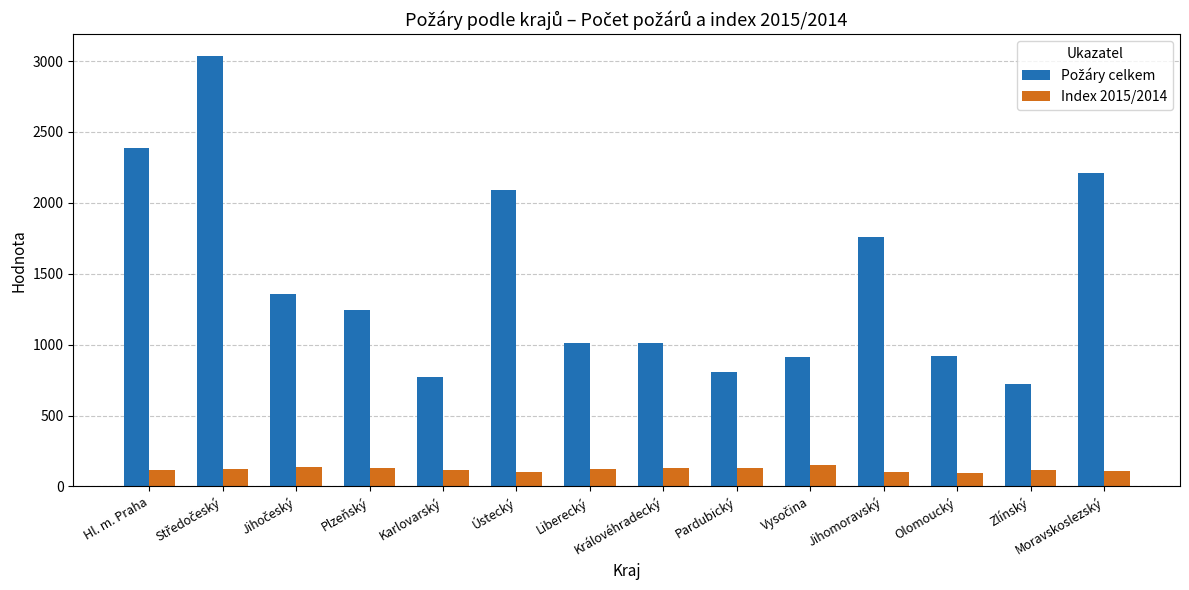

Count the number of categories in the chart.

14